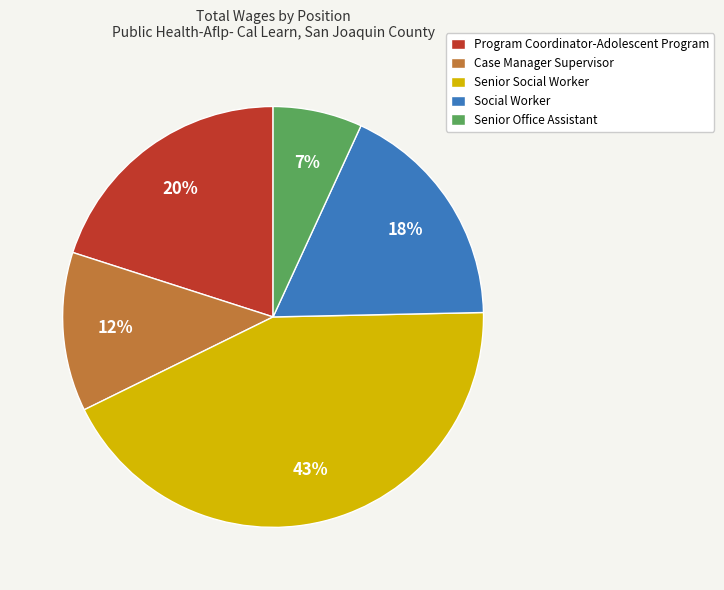

Between Case Manager Supervisor and Social Worker, which is larger?

Social Worker